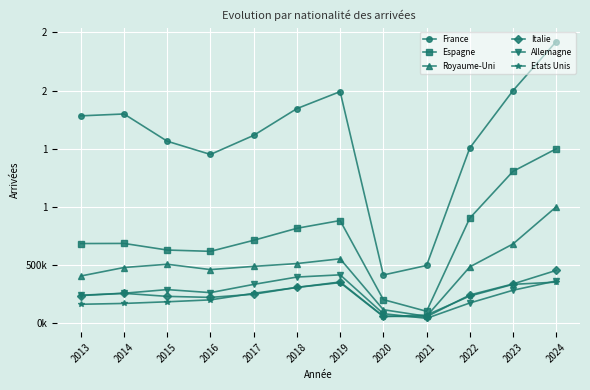

What is the difference between the maximum and minimum values in the Allemagne series?

374490